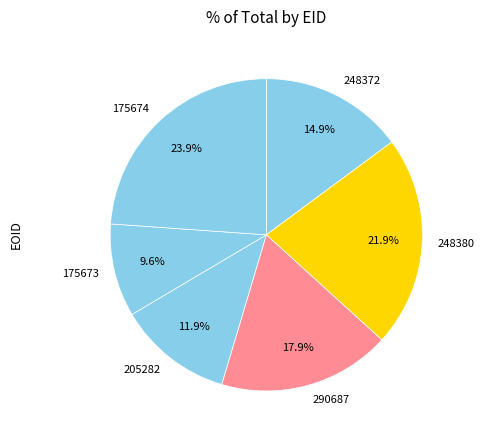

To the nearest percent, what is the difference between the 290687 and 248372 slice percentages?

3%